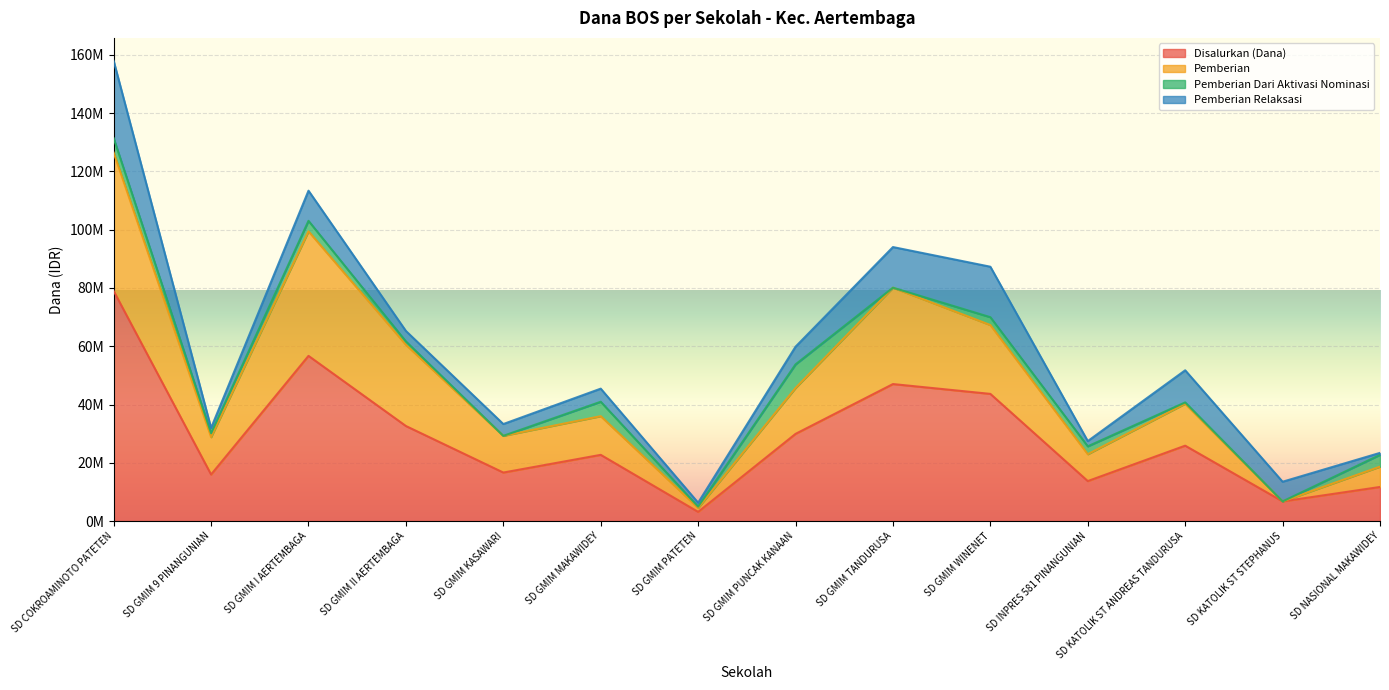

Which has a higher value, SD KATOLIK ST ANDREAS TANDURUSA or SD INPRES 581 PINANGUNIAN?

SD KATOLIK ST ANDREAS TANDURUSA